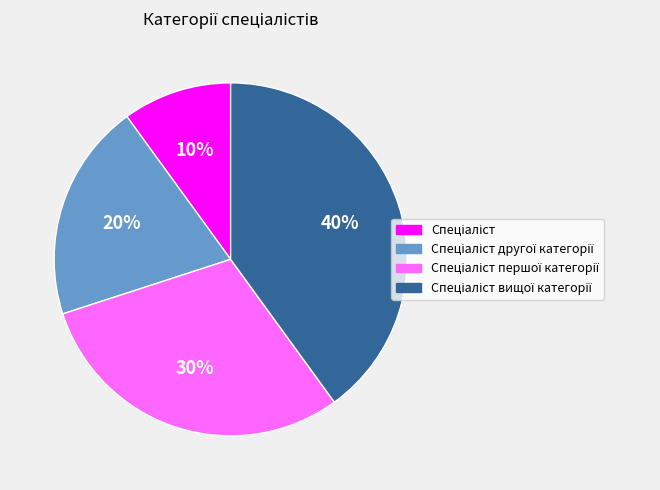

Does any single category account for the majority?

No